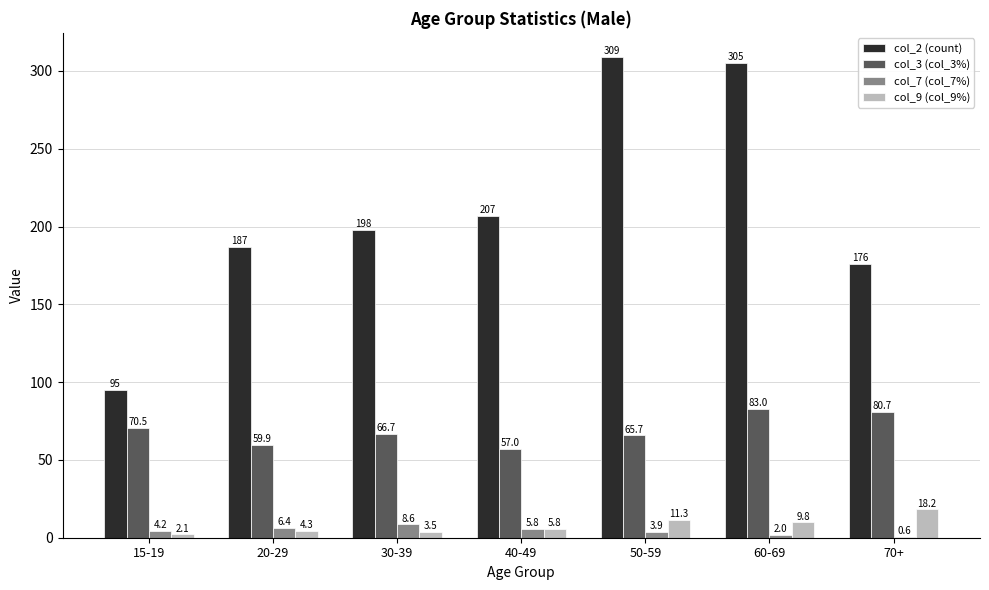

Reading right to left, what are all the values shown in this chart?

col_2 (count): 70+=176.0	60-69=305.0	50-59=309.0	40-49=207.0	30-39=198.0	20-29=187.0	15-19=95.0
col_3 (col_3%): 70+=80.7	60-69=83.0	50-59=65.7	40-49=57.0	30-39=66.7	20-29=59.9	15-19=70.5
col_7 (col_7%): 70+=0.6	60-69=2.0	50-59=3.9	40-49=5.8	30-39=8.6	20-29=6.4	15-19=4.2
col_9 (col_9%): 70+=18.2	60-69=9.8	50-59=11.3	40-49=5.8	30-39=3.5	20-29=4.3	15-19=2.1